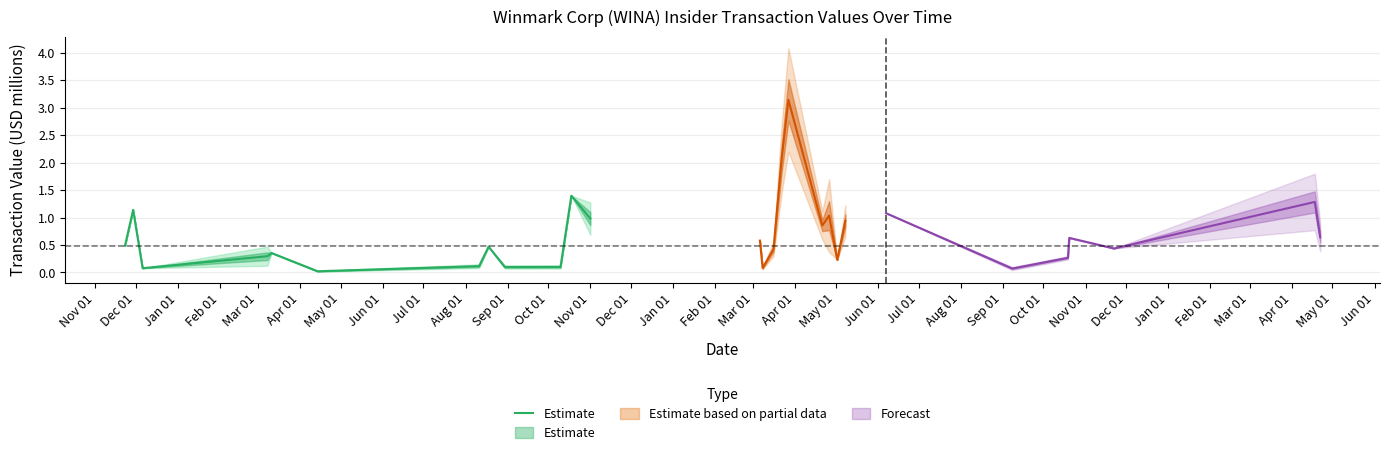

Where is the first local minimum?

Jan 01